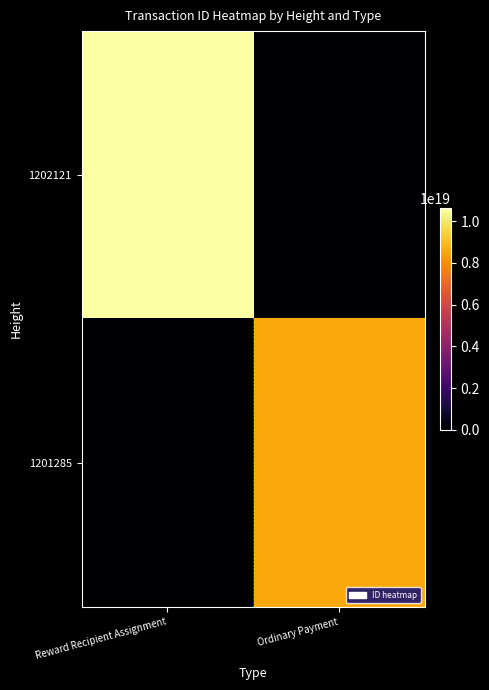

Which series has the largest total across all categories?

1202121